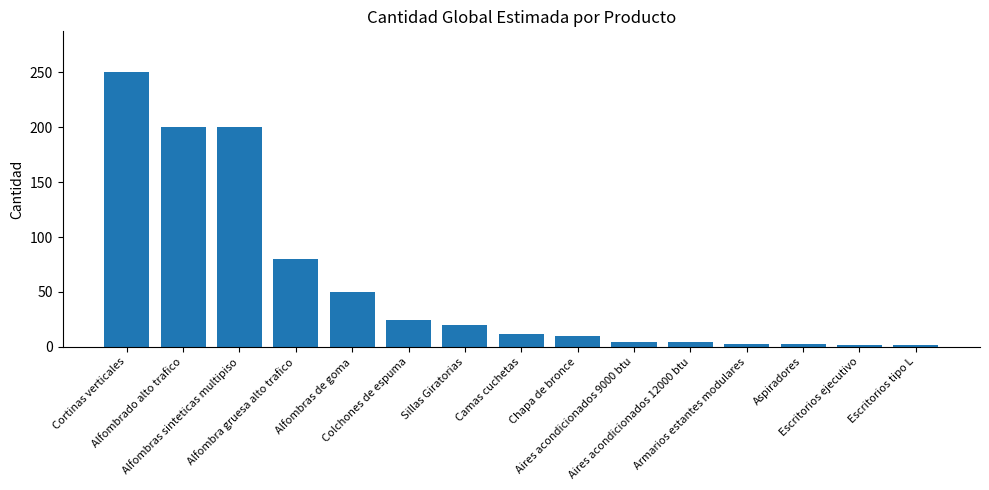

What is the sum of all values?

864